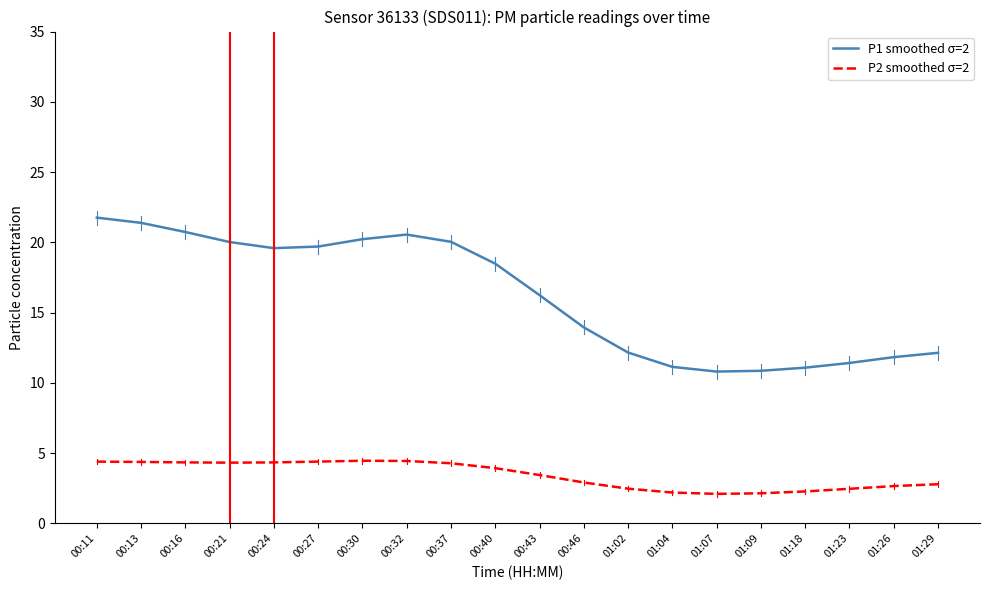

What are all the series names shown in the legend?

P1 smoothed σ=2, P2 smoothed σ=2